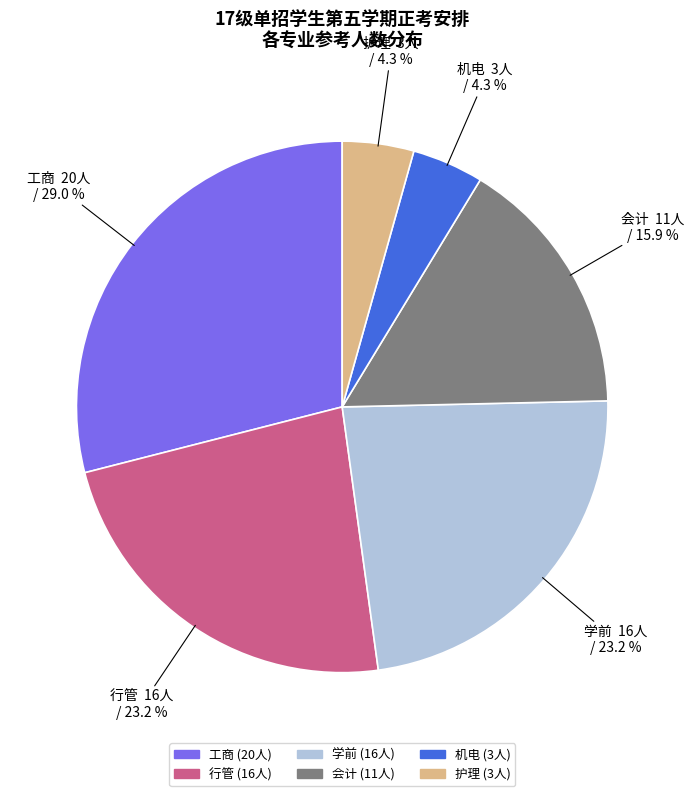

What is the total percentage of 工商 and 护理?

33.3%